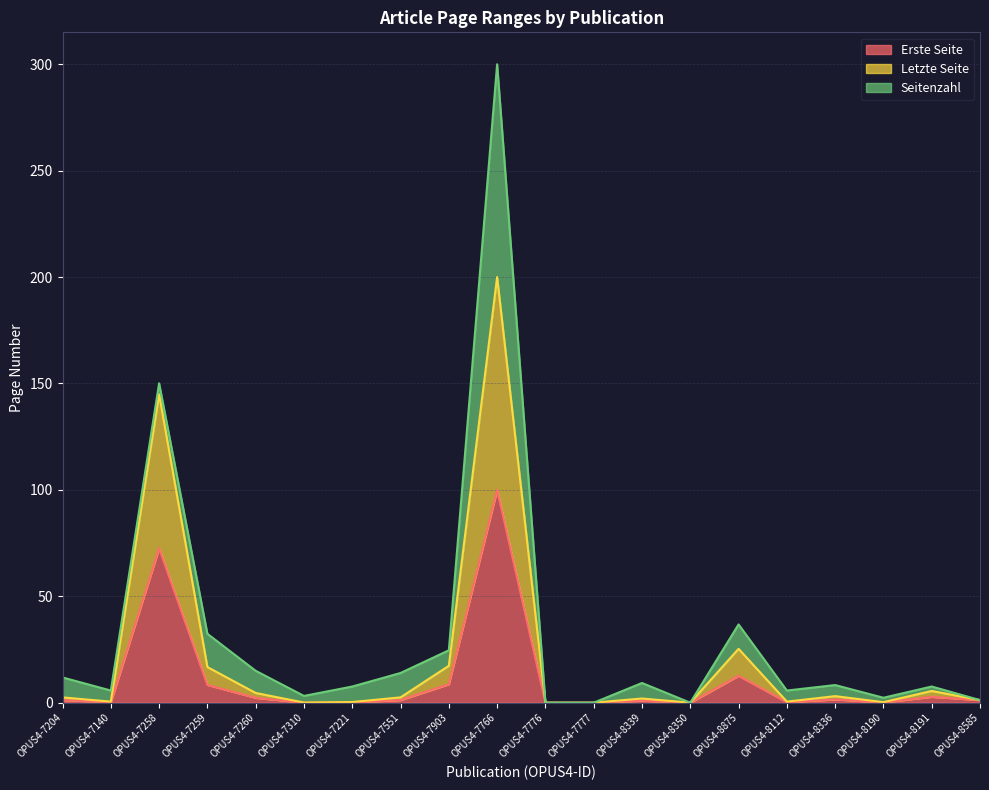

True or false: Letzte Seite has a value of 0.1 at OPUS4-7310.

True